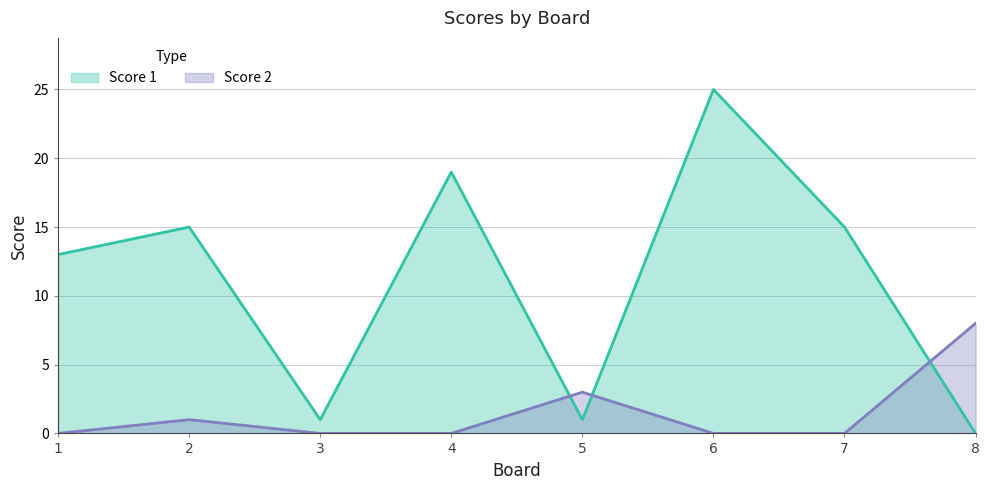

At which label is Score 2 closest to 4?

5